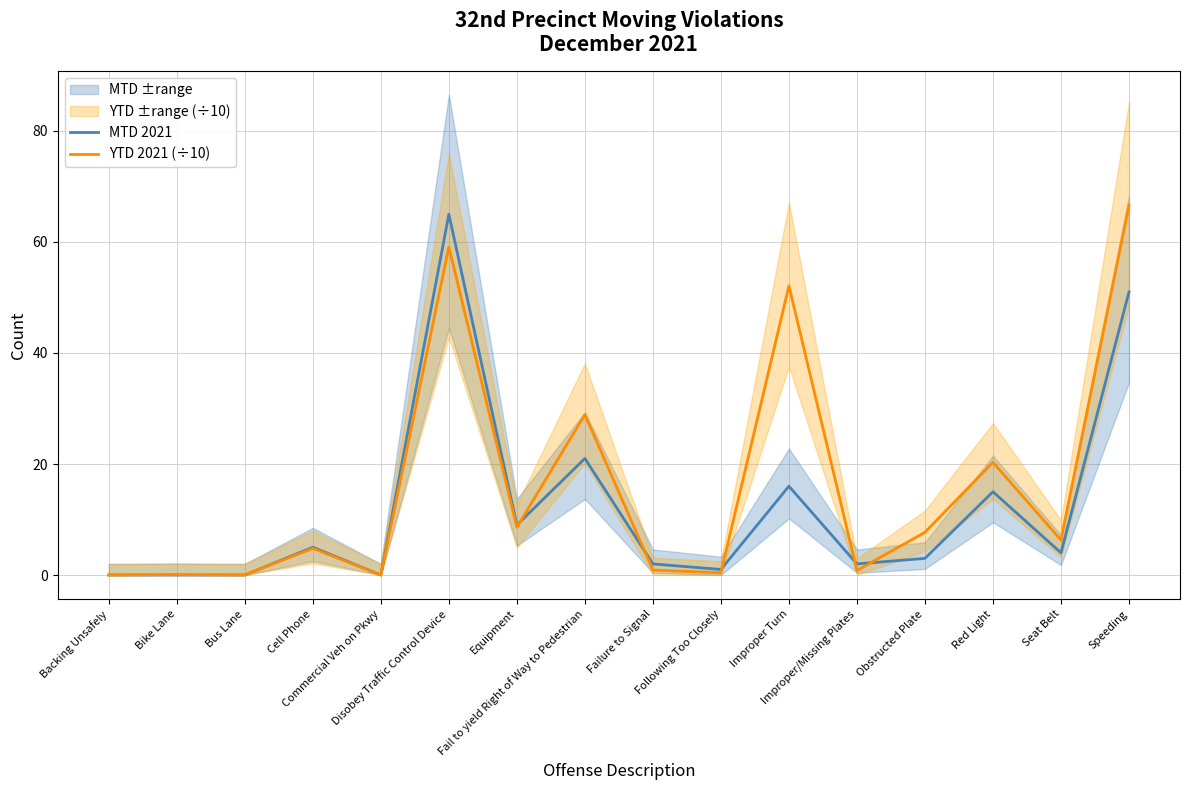

At which category does MTD 2021 reach its first local valley?

Commercial Veh on Pkwy